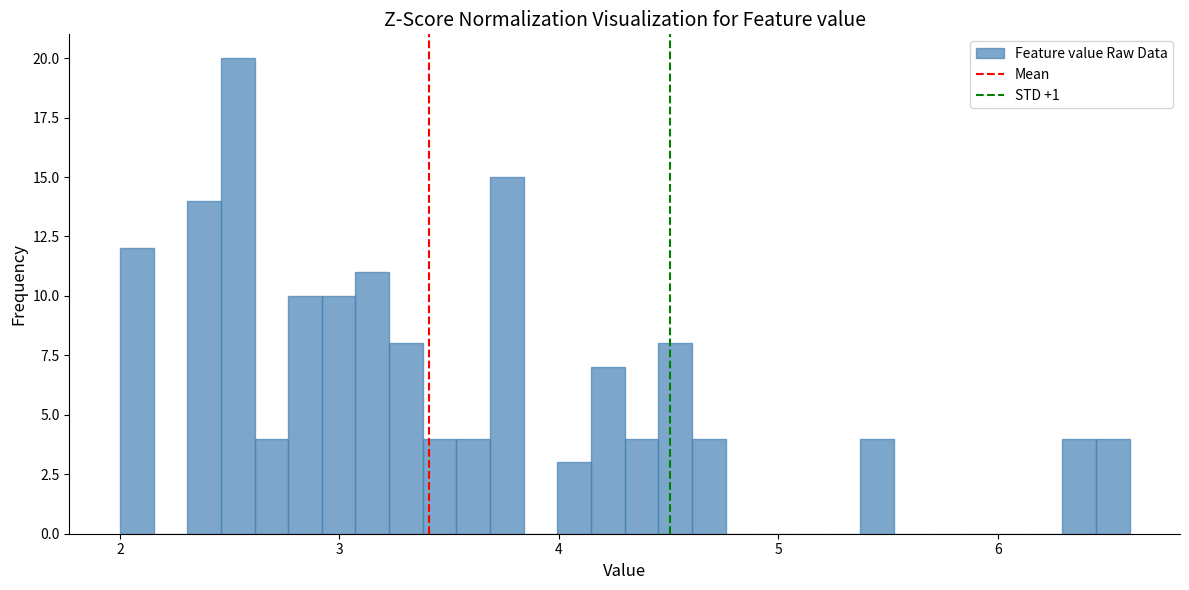

Around what value on the x-axis is the tallest bar? Give the approximate position of its centre, as read against the axis.

2.5